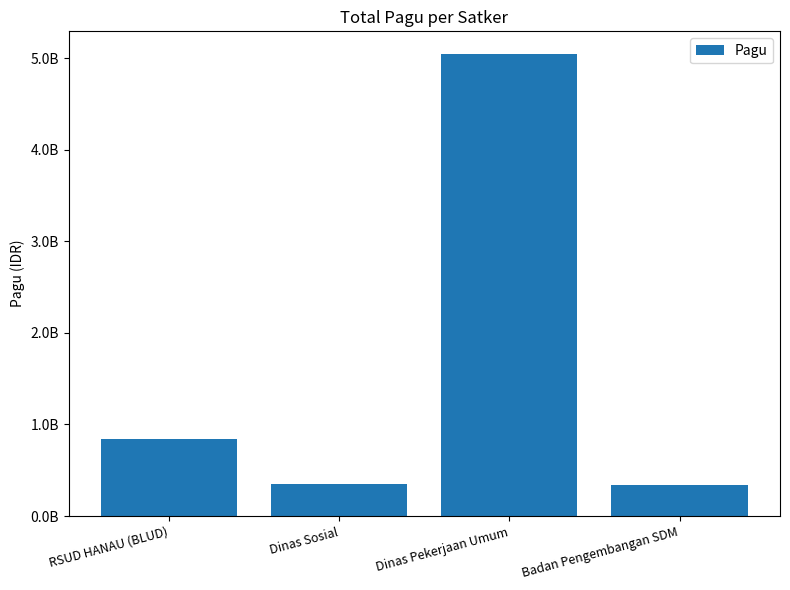

Reading left to right, transcribe all the data shown in this chart.

RSUD HANAU (BLUD)=846300000	Dinas Sosial=348878000	Dinas Pekerjaan Umum=5040470000	Badan Pengembangan SDM=334017831